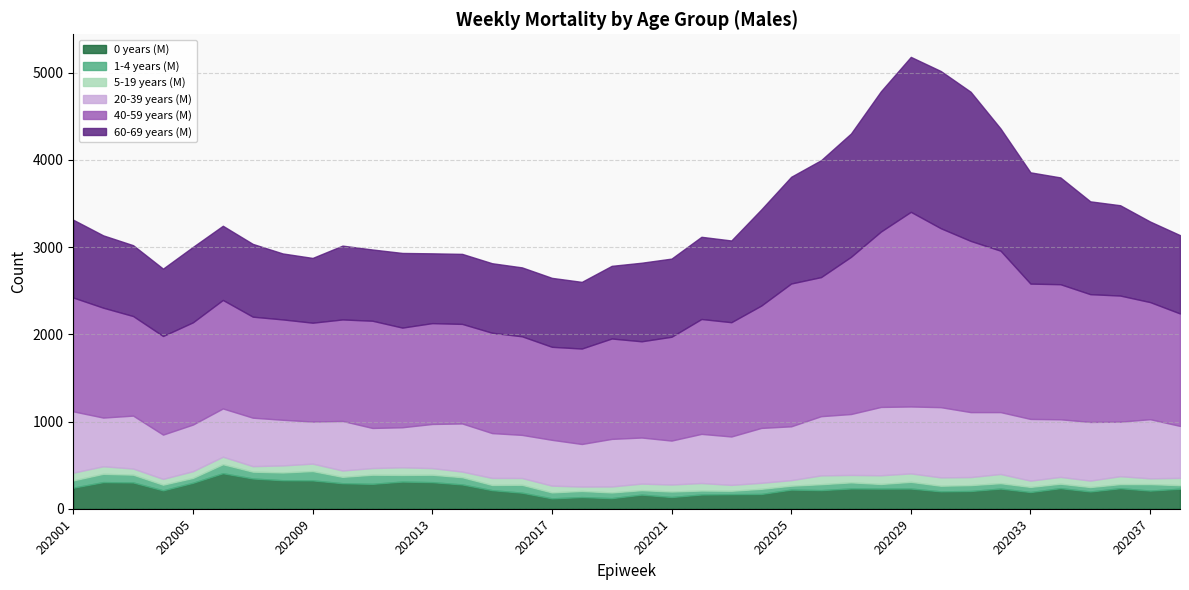

True or false: 0 years (M) and 5-19 years (M) intersect in this chart.

False